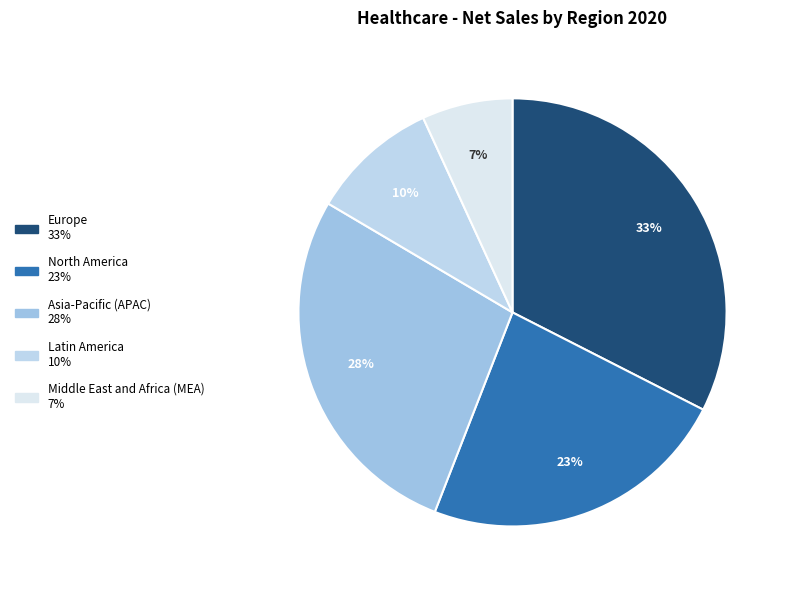

To the nearest percent, what is the difference between the largest and smallest slice percentages?

26%